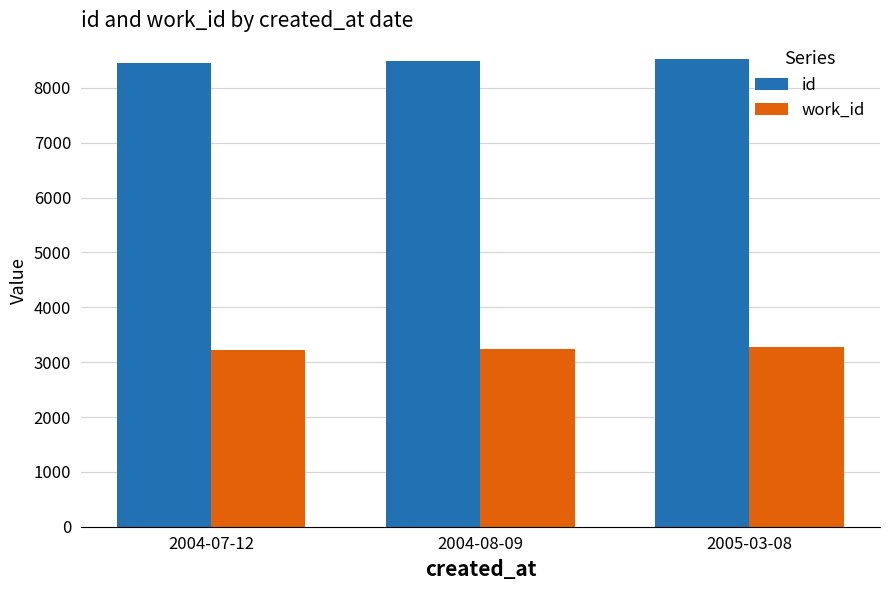

What is the total value across all series at 2004-07-12?

11675